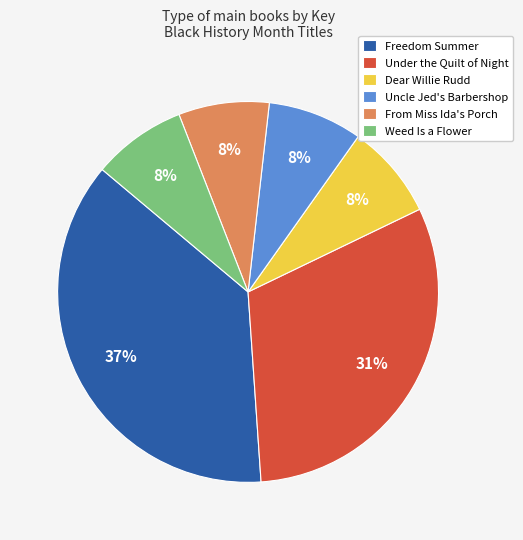

How many slices are in this pie chart?

6